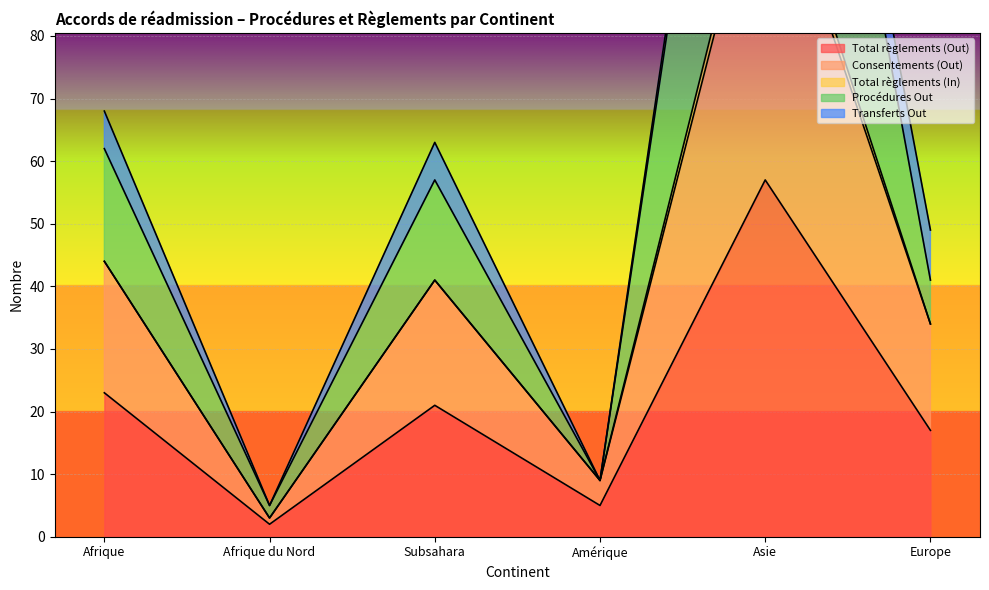

True or false: Consentements (Out) and Procédures Out cross at least once.

False